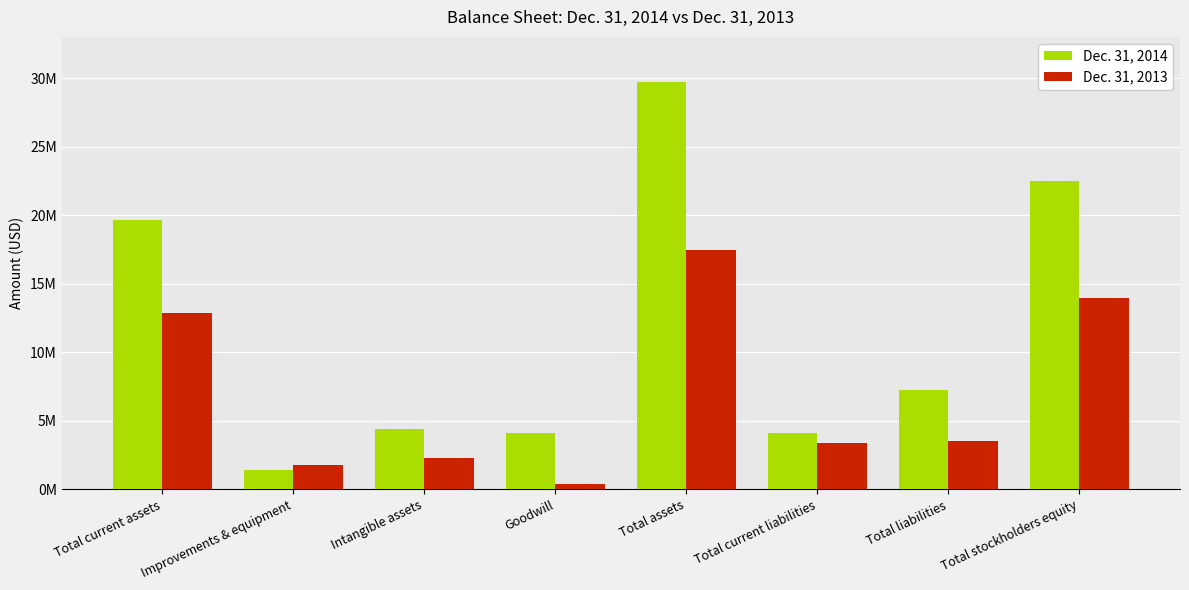

What is the difference between the second highest and second lowest values in the Dec. 31, 2014 series?

18410936